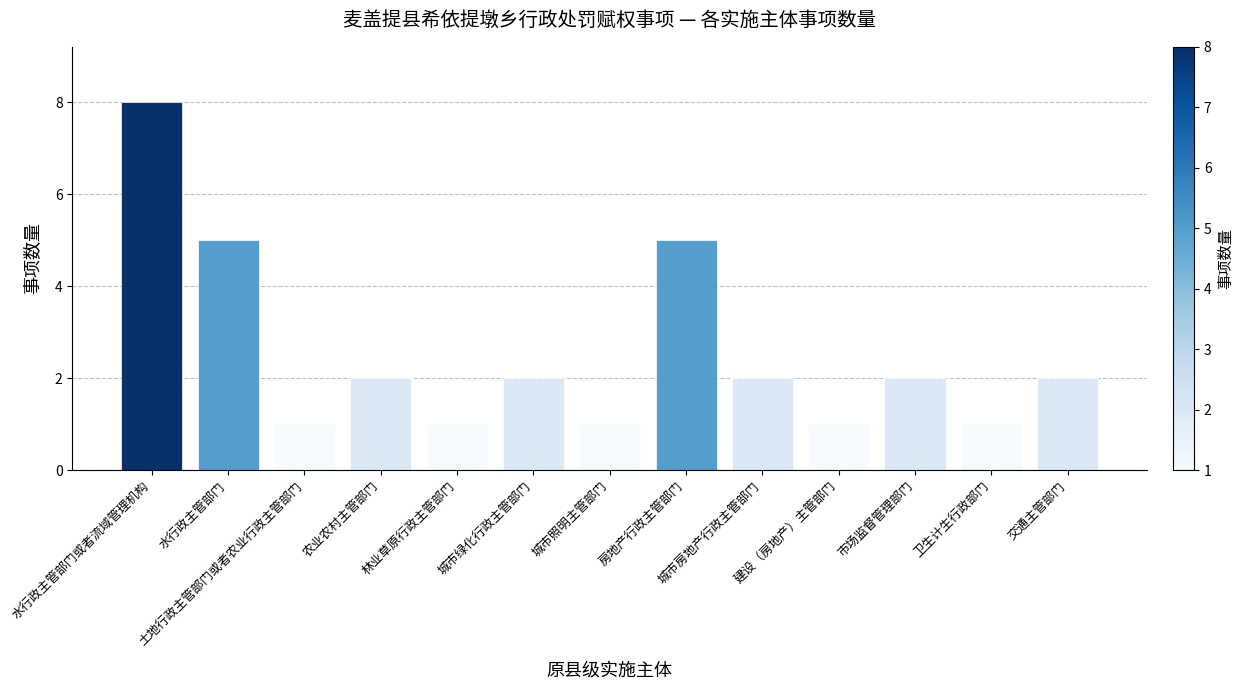

What is the difference between the values at 房地产行政主管部门 and 林业草原行政主管部门?

4